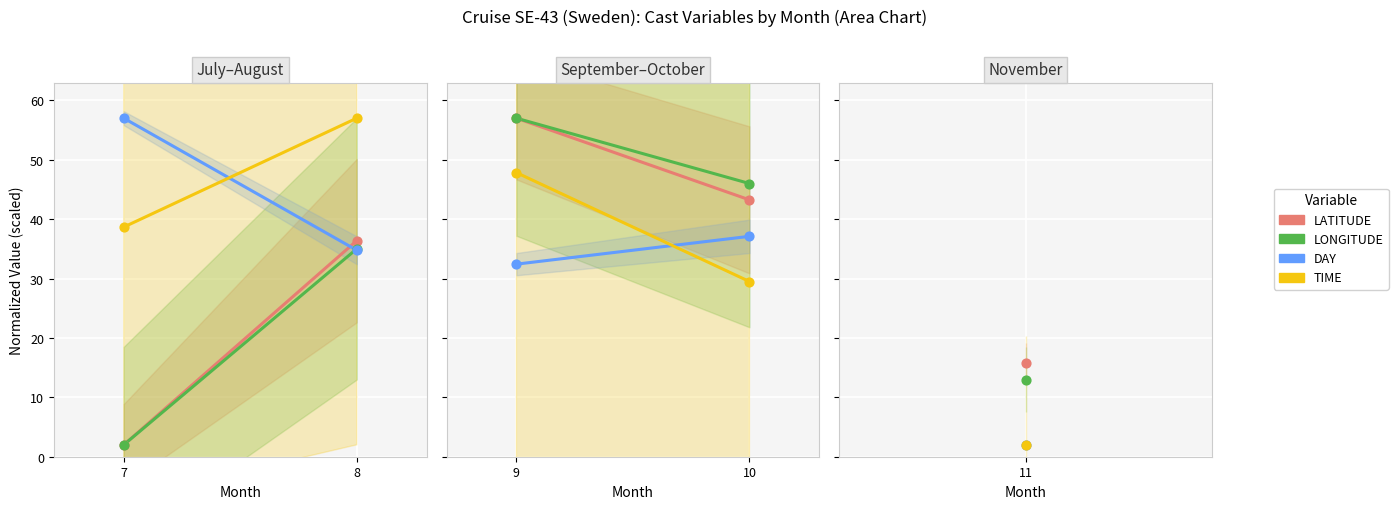

Which series contains the highest Y value?

LATITUDE